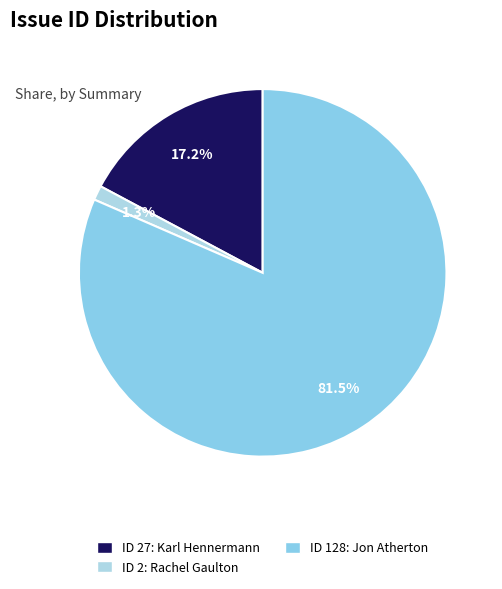

Count the number of slices in the pie.

3